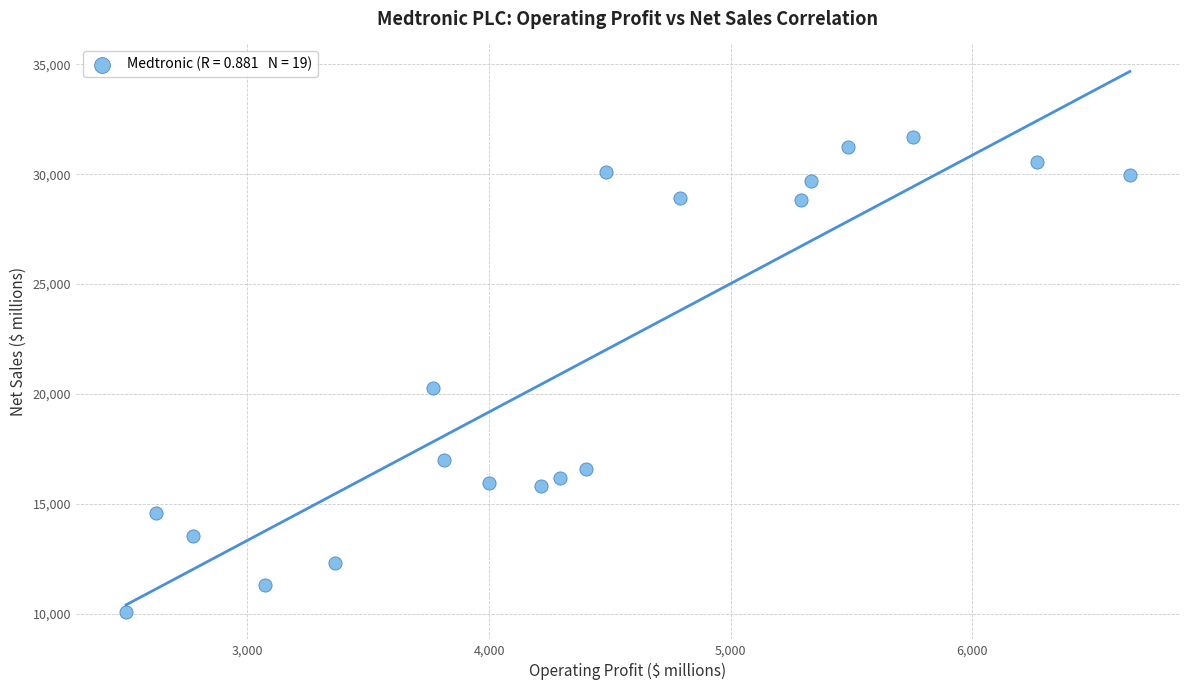

What is the range of X values (max minus min)?

4153